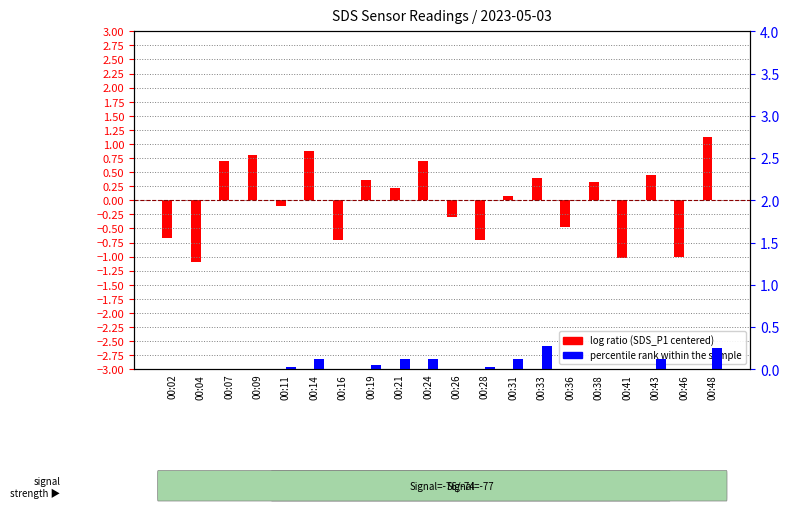

What is the difference between the maximum and second lowest values in the log ratio series?

2.2